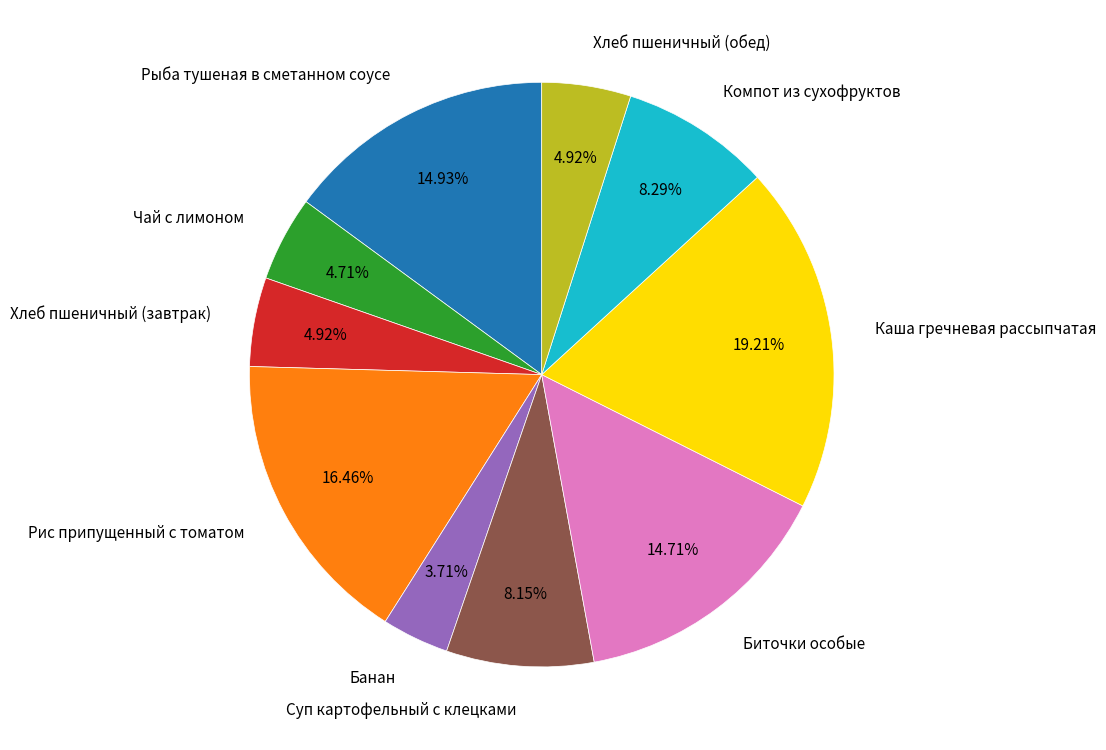

What portion of the pie excludes Хлеб пшеничный (обед)?

95.1%